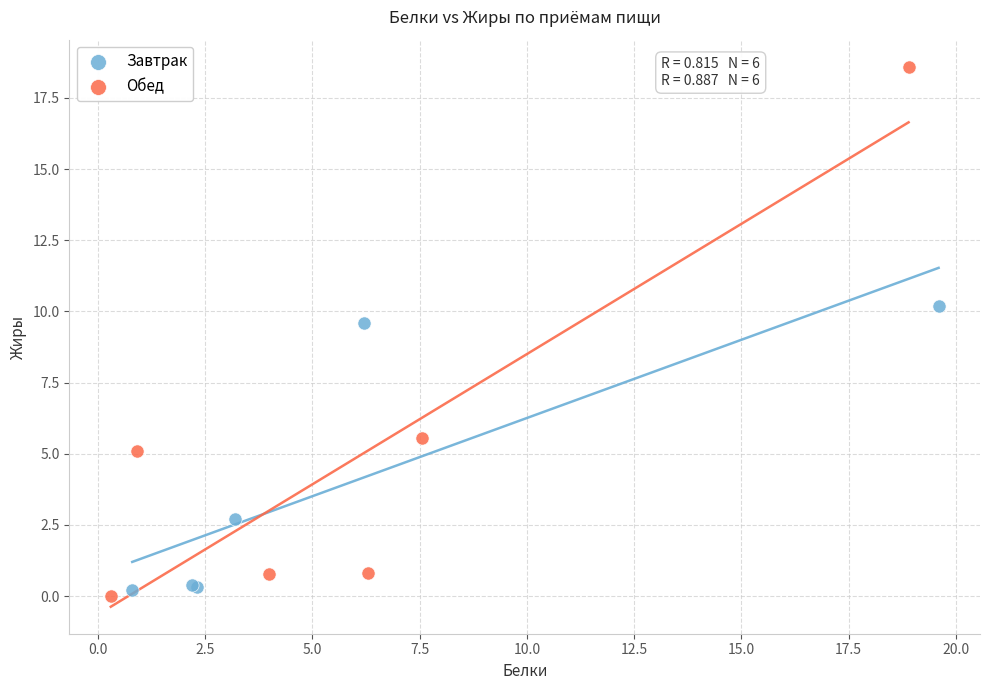

Which series contains the highest Y value?

Обед